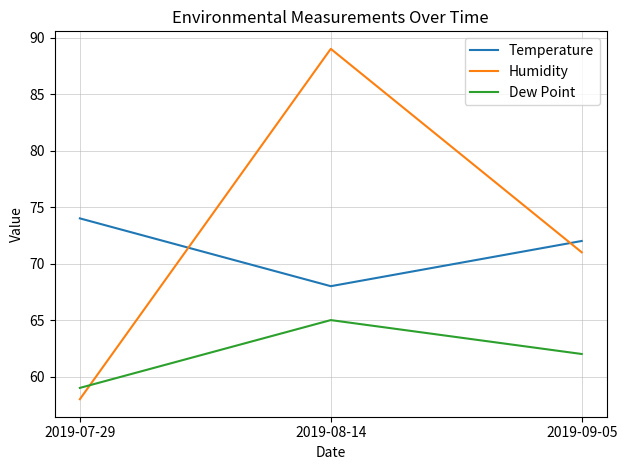

Does the chart have visible grid lines?

Yes